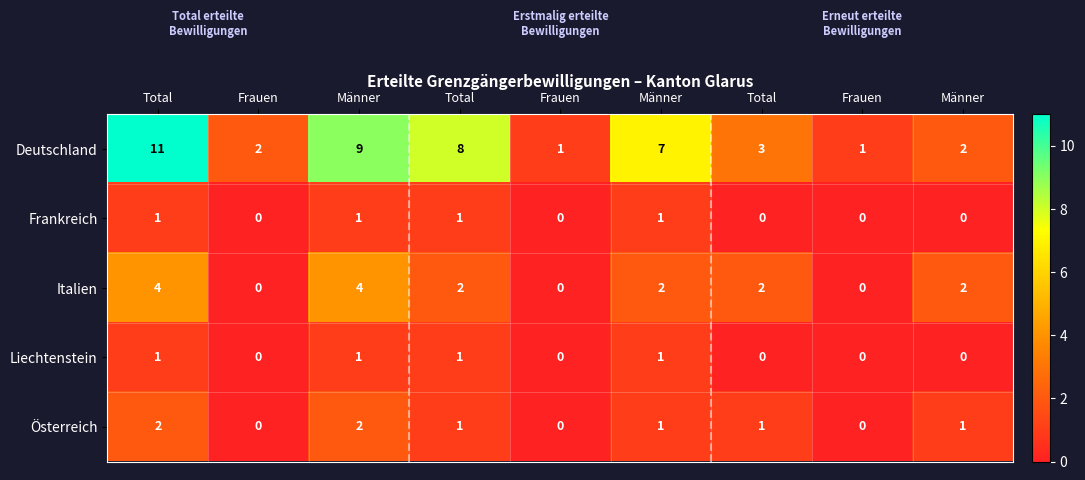

How many categories are shown in the chart?

9